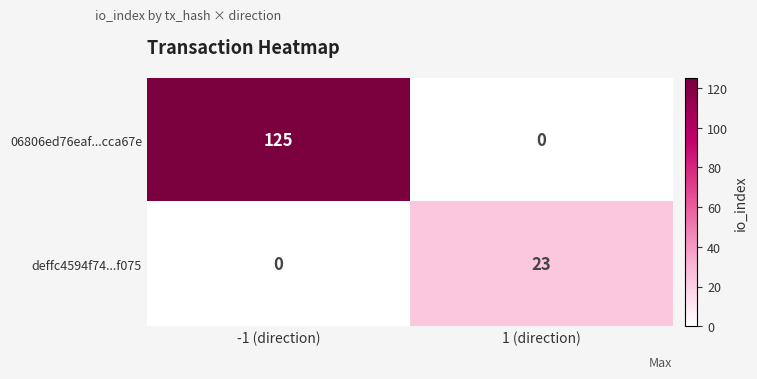

At which category is the sum across all series the highest?

-1 (direction)